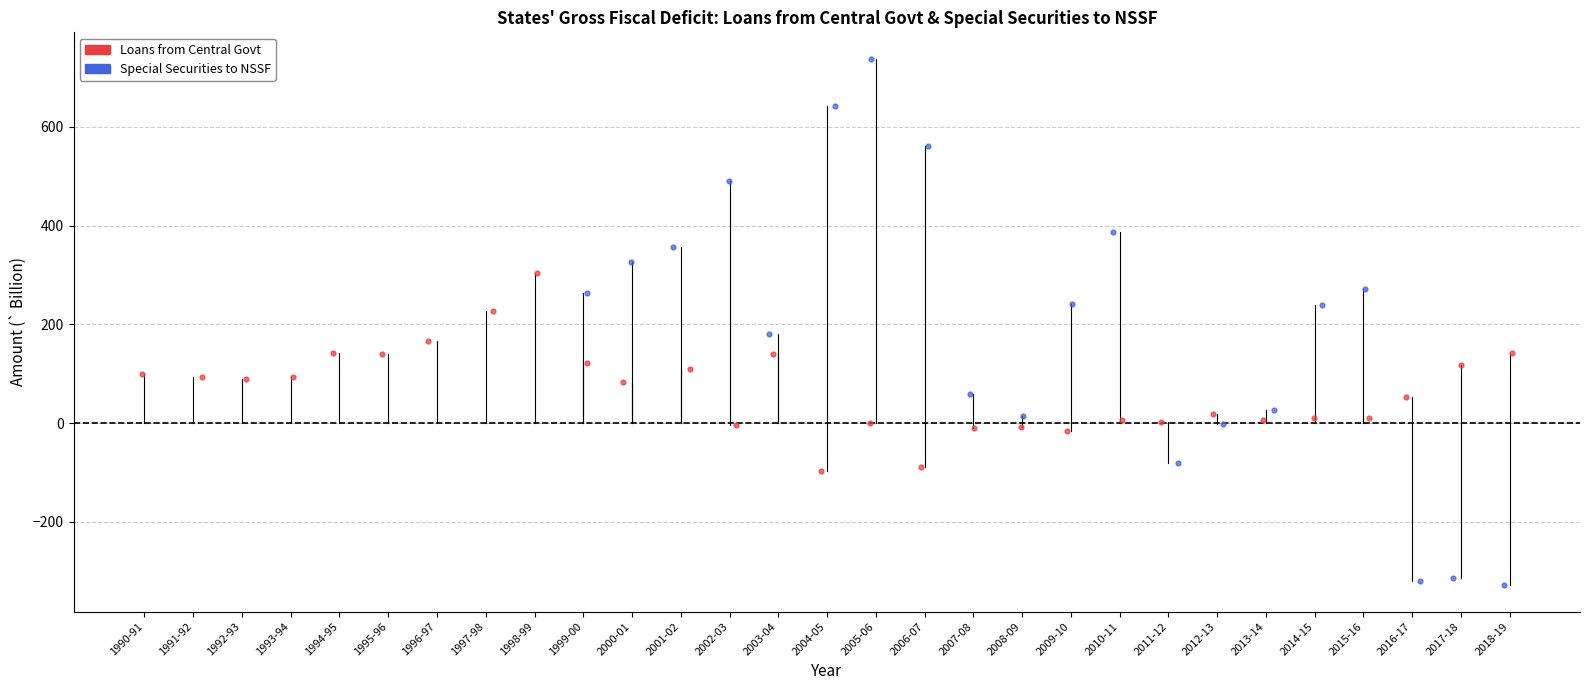

Which series has the widest spread of Y values?

Special Securities to NSSF